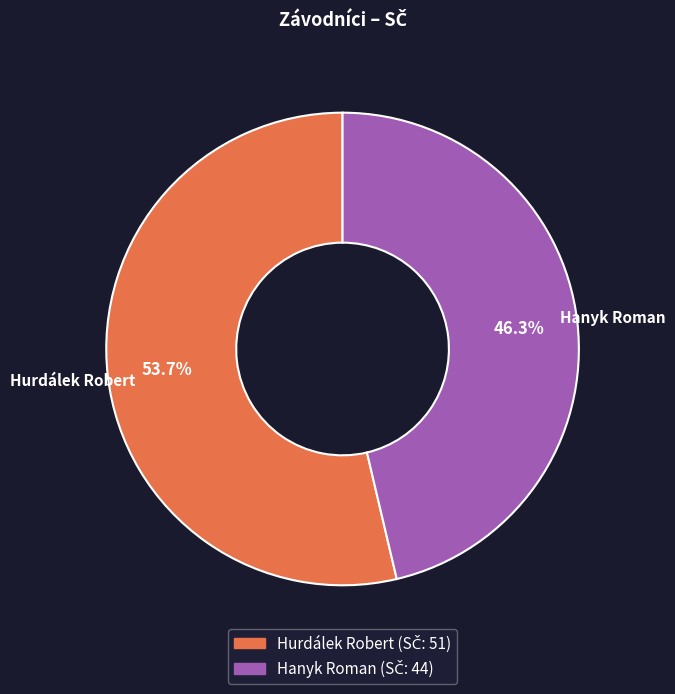

How many slices are in this pie chart?

2